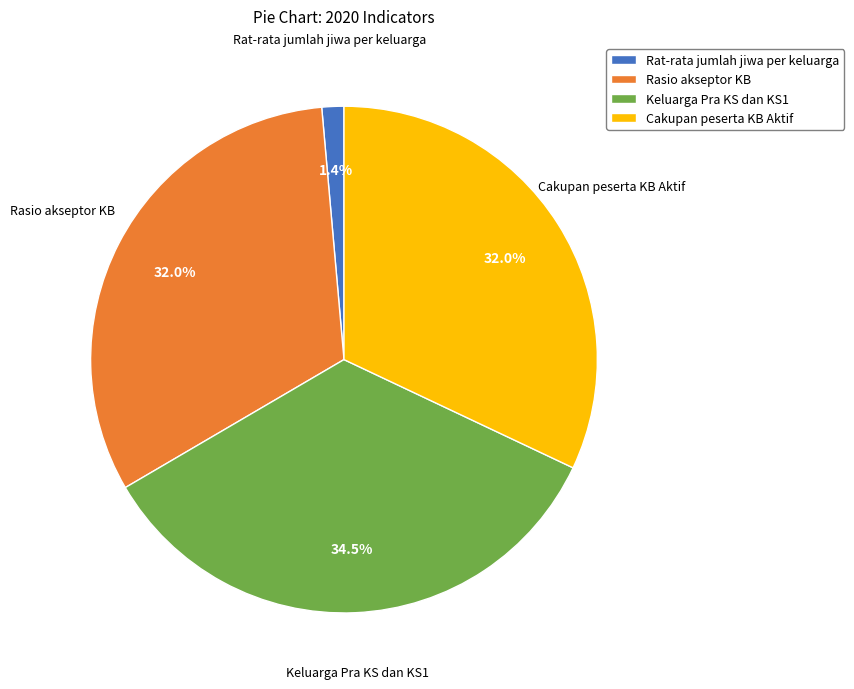

Does any single category account for the majority?

No